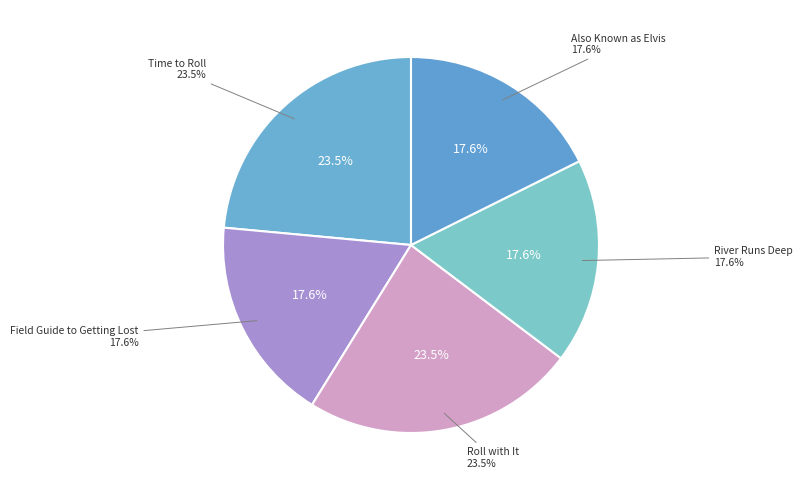

To the nearest percent, what is the difference between the Roll with It and Also Known as Elvis slice percentages?

6%